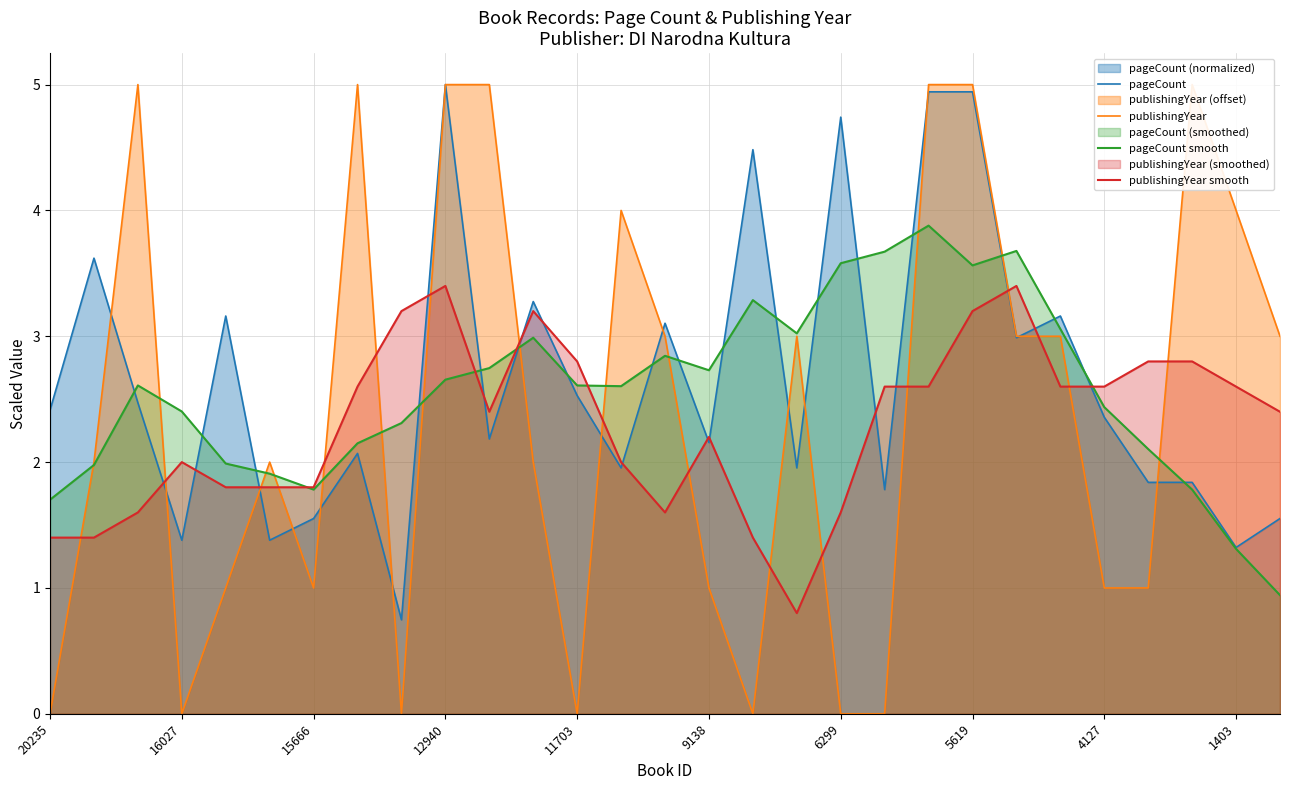

Reading left to right, extract all data points from this chart.

pageCount: 2.4	3.6	2.5	1.4	3.2	1.4	1.6	2.1	0.7	5.0	2.2	3.3	2.5	2.0	3.1	2.2	4.5	2.0	4.7	1.8	4.9	4.9	3.0	3.2	2.4	1.8	1.8	1.3	1.6
publishingYear: 0.0	2.0	5.0	0.0	1.0	2.0	1.0	5.0	0.0	5.0	5.0	2.0	0.0	4.0	3.0	1.0	0.0	3.0	0.0	0.0	5.0	5.0	3.0	3.0	1.0	1.0	5.0	4.0	3.0
pageCount smooth: 1.7	2.0	2.6	2.4	2.0	1.9	1.8	2.1	2.3	2.7	2.7	3.0	2.6	2.6	2.8	2.7	3.3	3.0	3.6	3.7	3.9	3.6	3.7	3.1	2.4	2.1	1.8	1.3	0.9
publishingYear smooth: 1.4	1.4	1.6	2.0	1.8	1.8	1.8	2.6	3.2	3.4	2.4	3.2	2.8	2.0	1.6	2.2	1.4	0.8	1.6	2.6	2.6	3.2	3.4	2.6	2.6	2.8	2.8	2.6	2.4